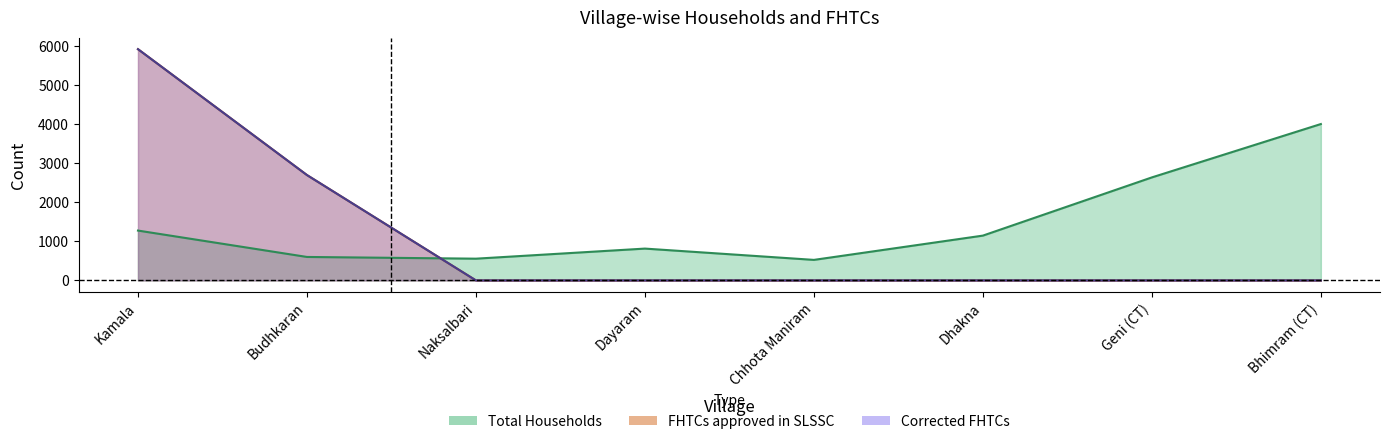

Where is Corrected FHTCs nearest to the value 2957?

Budhkaran